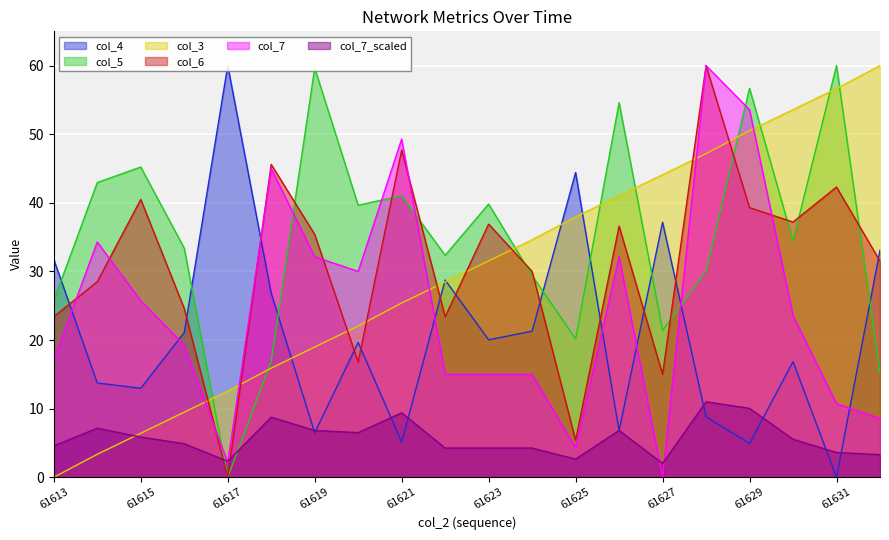

At which label is col_4 closest to 30?

61622